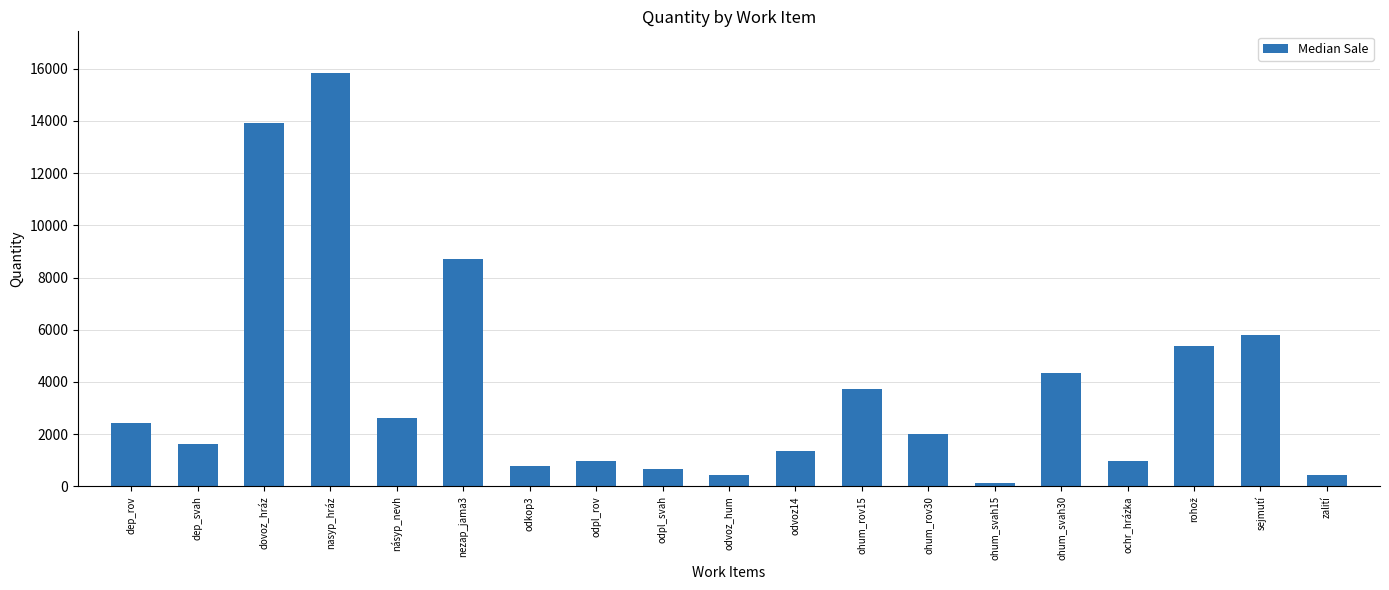

The chart shows a value of 656 at odpl_svah. True or false?

True